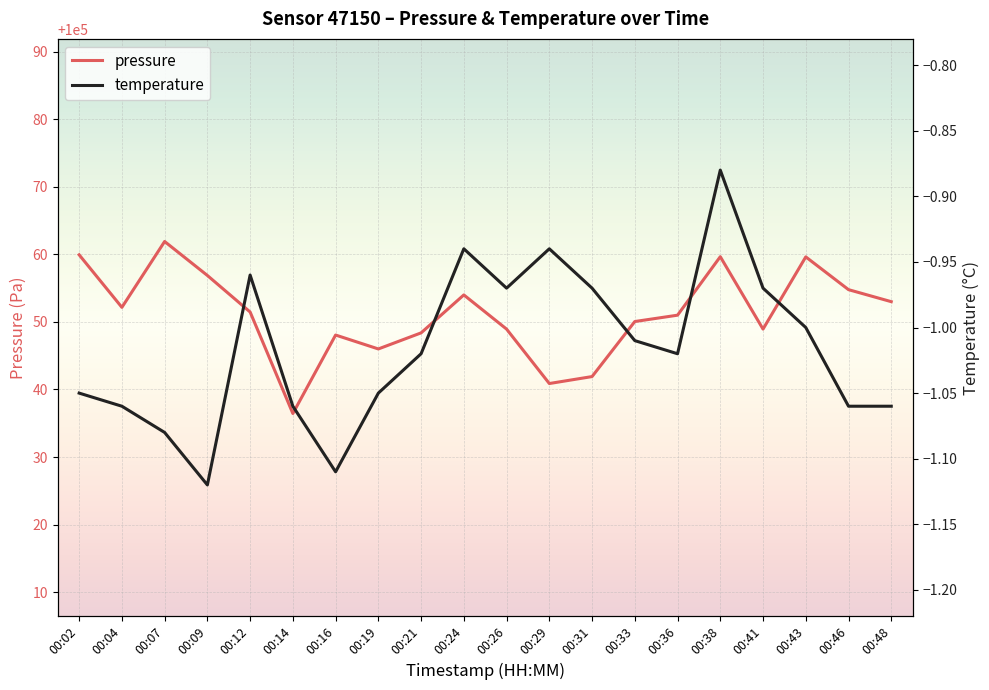

True or false: temperature has a value of -0.2 at 00:41.

False